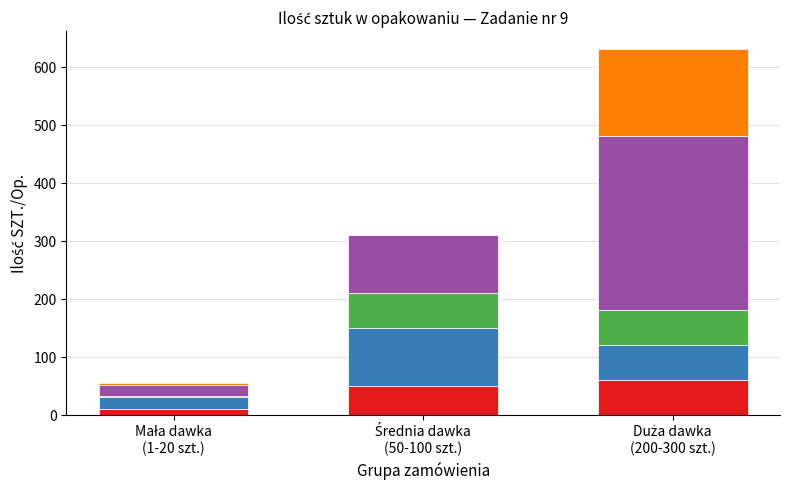

Are the bars horizontal?

No